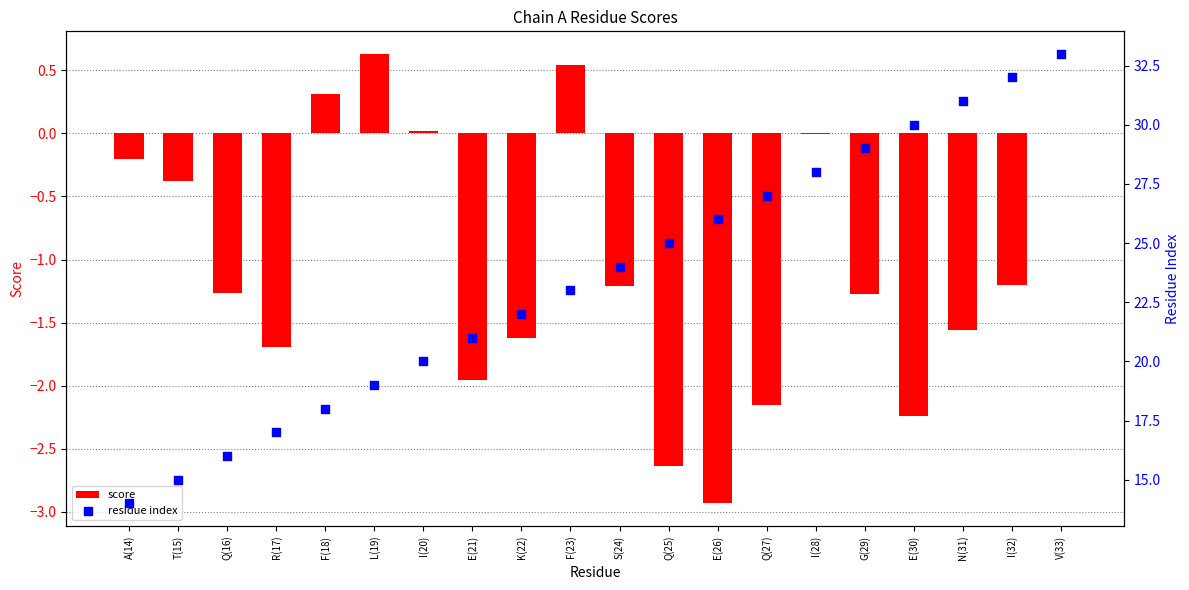

Which series reaches the maximum Y coordinate?

residue index